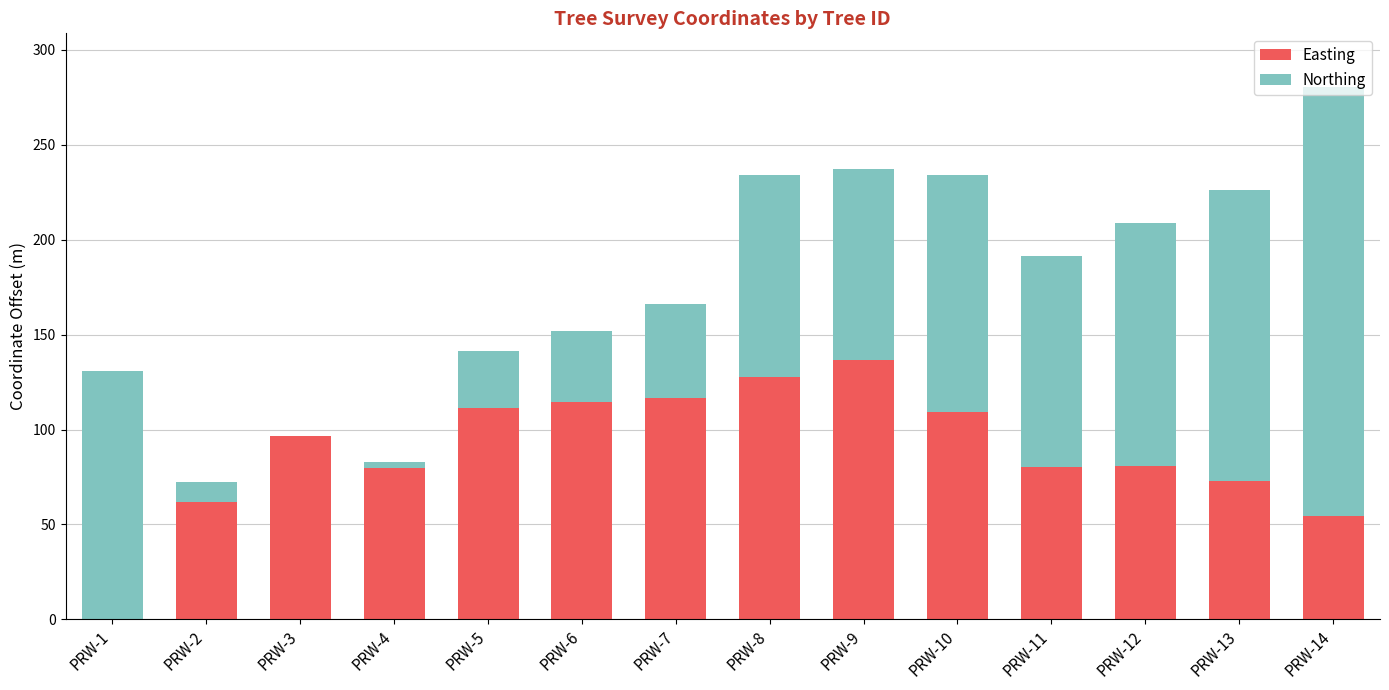

What is the sum of the Easting values at PRW-14 and PRW-3?

150.9